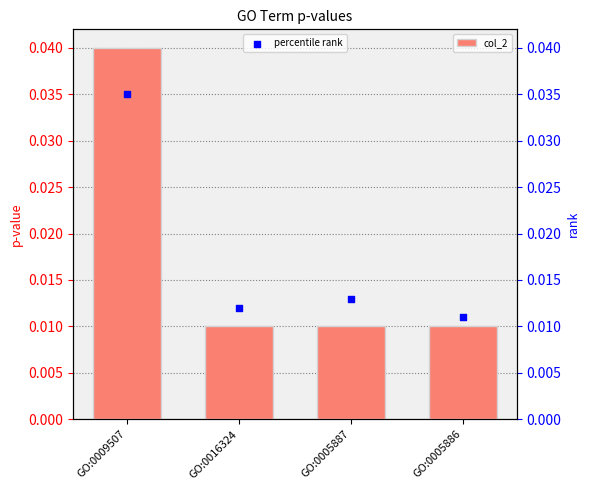

At how many categories does at least one series exceed 0?

4